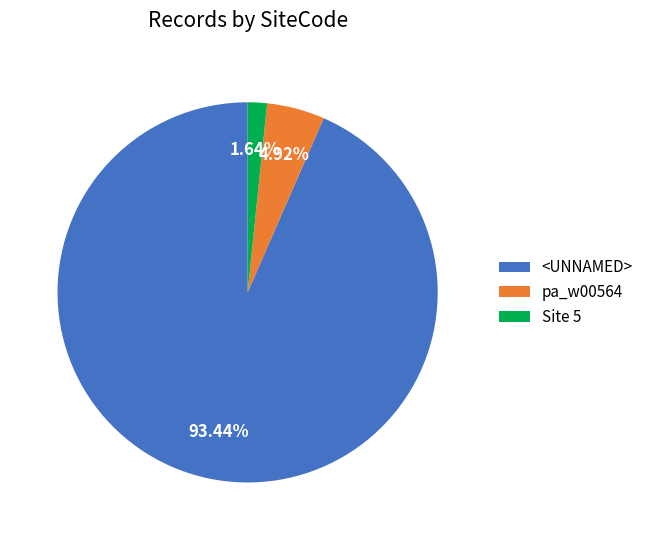

Does <UNNAMED> represent more than half of the total?

Yes